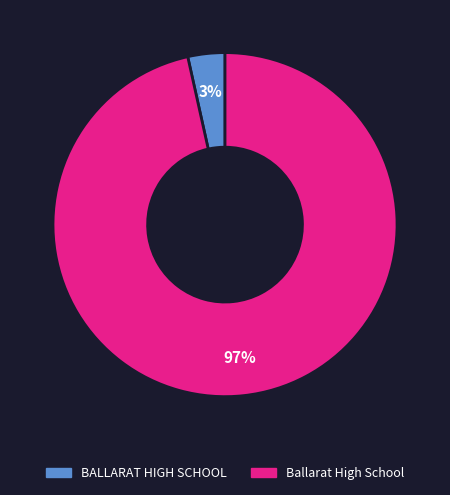

What is the majority slice?

Ballarat High School